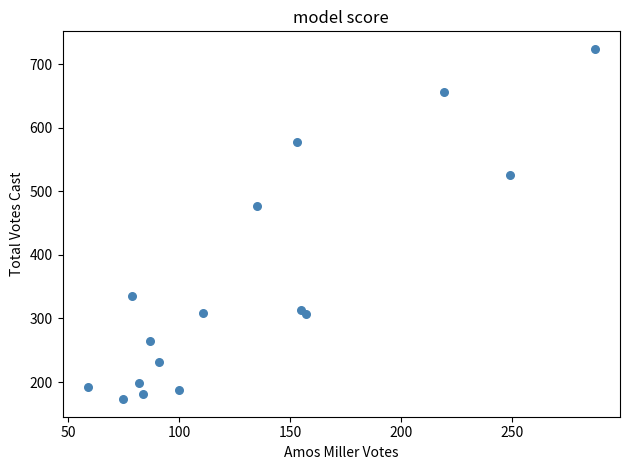

What Y value in the scatter plot is closest to 448?

477